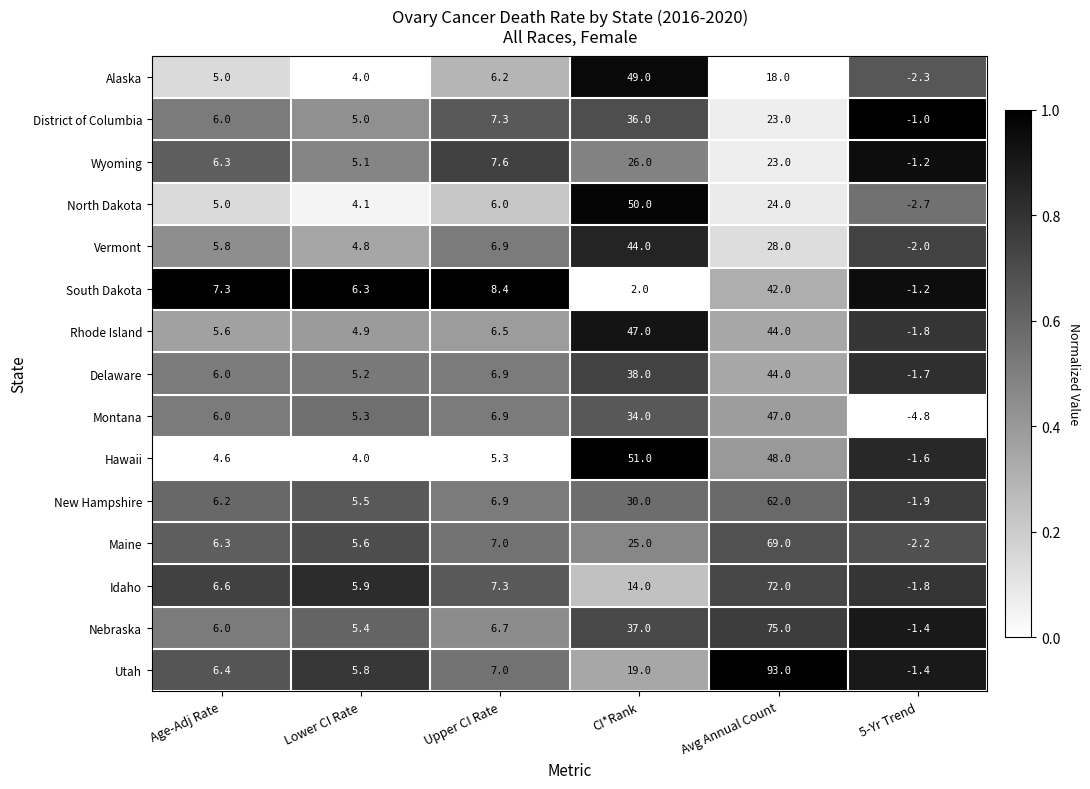

At which category is the sum across all series the highest?

Avg Annual Count